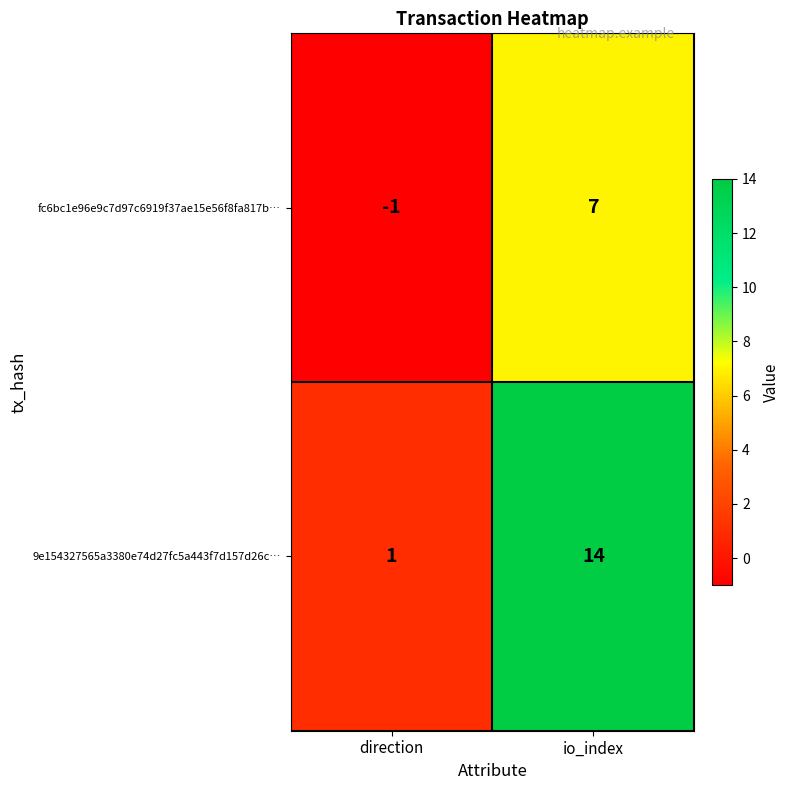

Which label corresponds to the largest value in the chart?

io_index